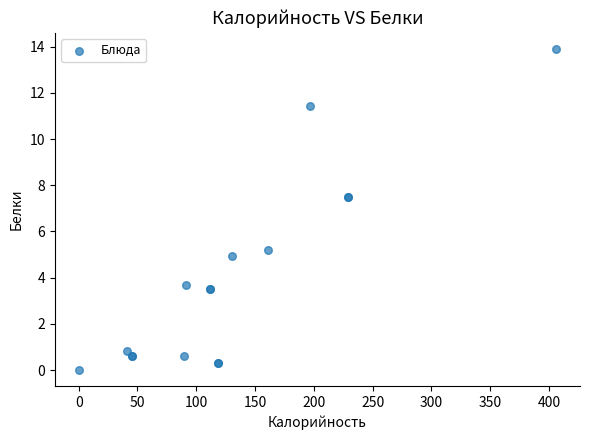

What Y value in the scatter plot is closest to 6?

5.2